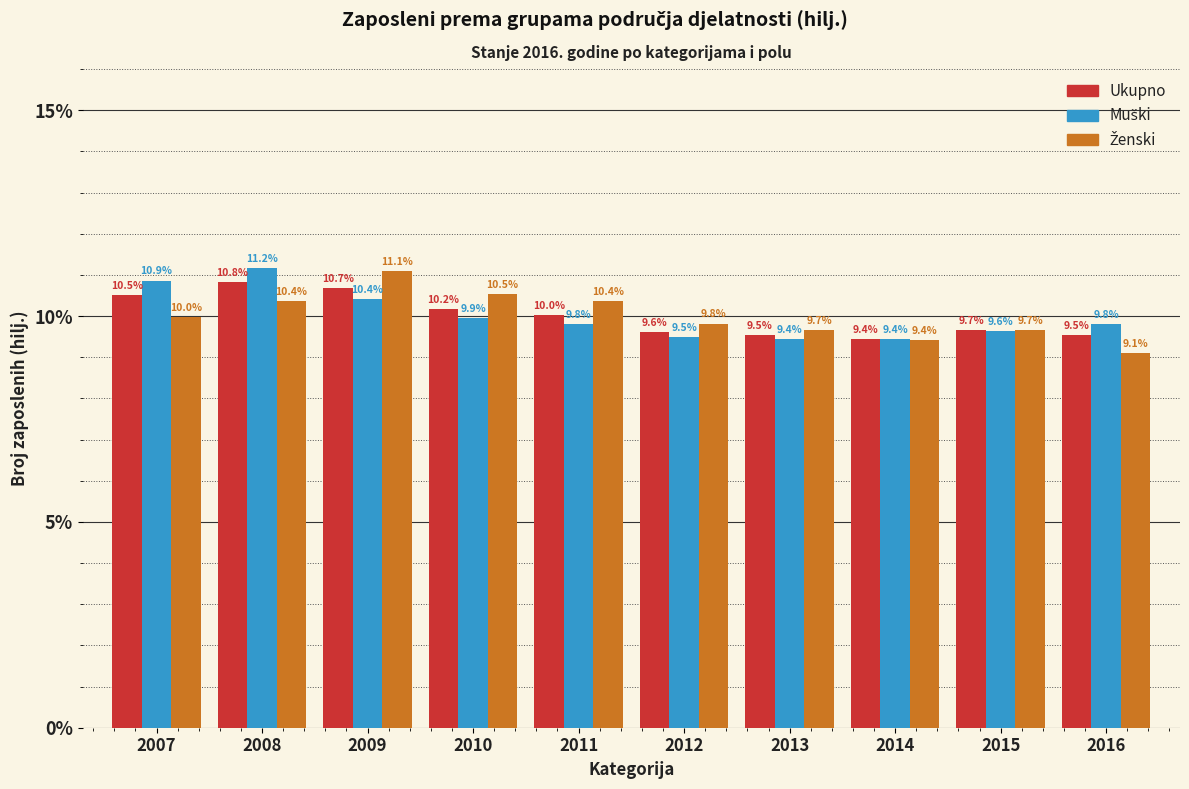

What value does the Ukupno series have at 2016?

9.5